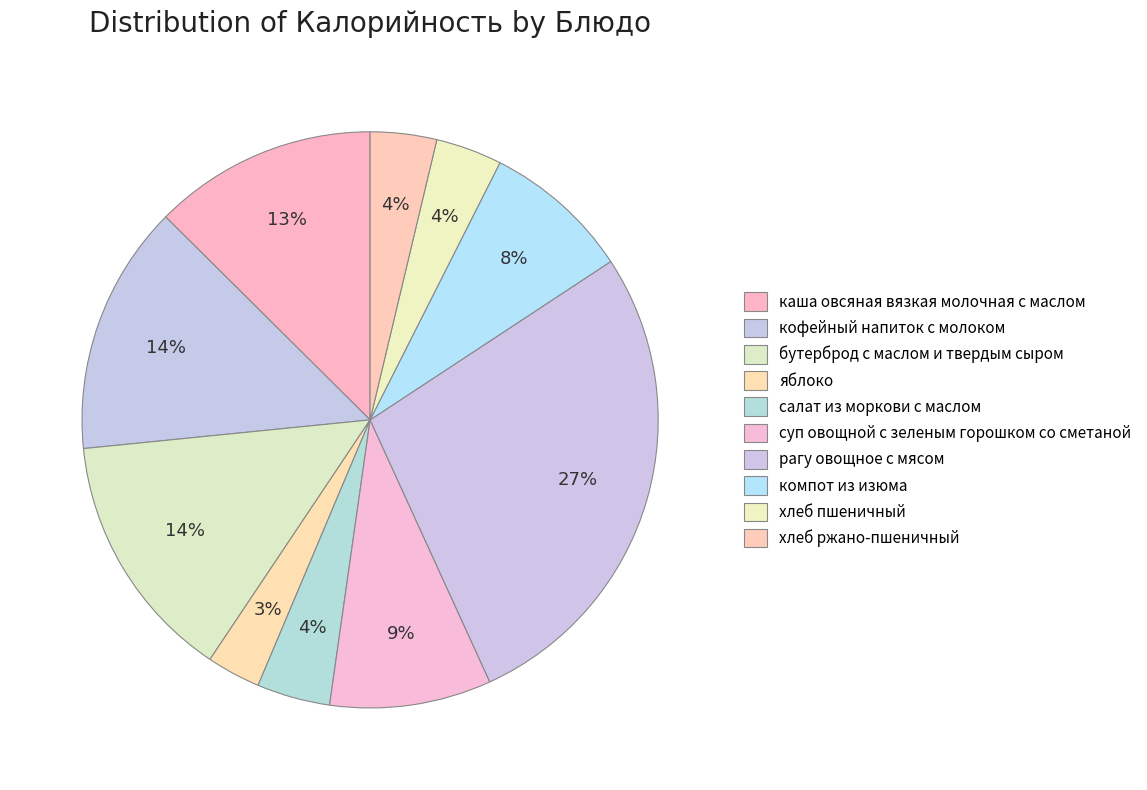

Count the number of slices in the pie.

10